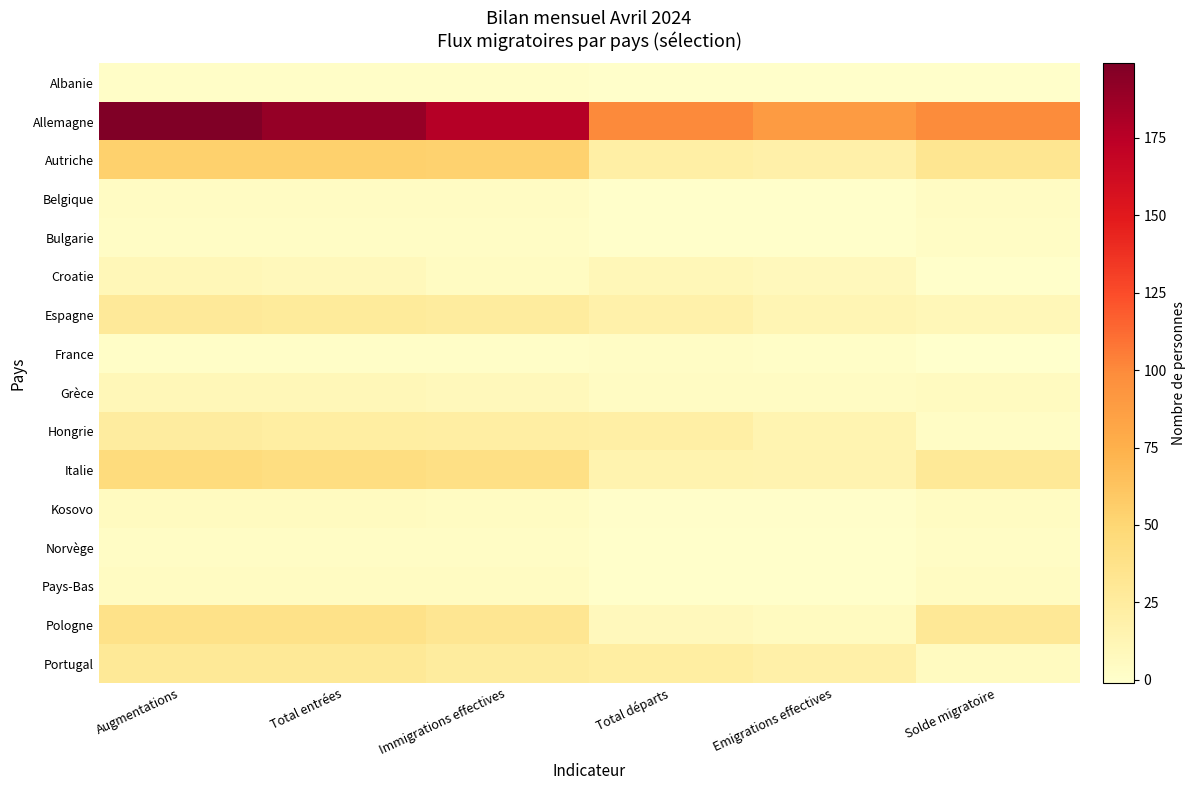

Reading left to right, what are all the values shown in this chart?

Albanie: Augmentations=2	Total entrées=2	Immigrations effectives=2	Total départs=0	Emigrations effectives=0	Solde migratoire=0
Allemagne: Augmentations=199	Total entrées=190	Immigrations effectives=177	Total départs=100	Emigrations effectives=89	Solde migratoire=99
Autriche: Augmentations=54	Total entrées=54	Immigrations effectives=53	Total départs=21	Emigrations effectives=19	Solde migratoire=33
Belgique: Augmentations=4	Total entrées=4	Immigrations effectives=4	Total départs=0	Emigrations effectives=0	Solde migratoire=4
Bulgarie: Augmentations=3	Total entrées=3	Immigrations effectives=3	Total départs=0	Emigrations effectives=0	Solde migratoire=3
Croatie: Augmentations=10	Total entrées=9	Immigrations effectives=5	Total départs=10	Emigrations effectives=8	Solde migratoire=0
Espagne: Augmentations=28	Total entrées=27	Immigrations effectives=25	Total départs=18	Emigrations effectives=13	Solde migratoire=10
France: Augmentations=2	Total entrées=2	Immigrations effectives=2	Total départs=3	Emigrations effectives=2	Solde migratoire=-1
Grèce: Augmentations=10	Total entrées=10	Immigrations effectives=9	Total départs=4	Emigrations effectives=4	Solde migratoire=6
Hongrie: Augmentations=24	Total entrées=23	Immigrations effectives=22	Total départs=21	Emigrations effectives=14	Solde migratoire=3
Italie: Augmentations=45	Total entrées=42	Immigrations effectives=40	Total départs=16	Emigrations effectives=15	Solde migratoire=29
Kosovo: Augmentations=6	Total entrées=6	Immigrations effectives=5	Total départs=1	Emigrations effectives=1	Solde migratoire=5
Norvège: Augmentations=3	Total entrées=3	Immigrations effectives=3	Total départs=0	Emigrations effectives=0	Solde migratoire=3
Pays-Bas: Augmentations=5	Total entrées=5	Immigrations effectives=5	Total départs=0	Emigrations effectives=0	Solde migratoire=5
Pologne: Augmentations=38	Total entrées=38	Immigrations effectives=32	Total départs=8	Emigrations effectives=6	Solde migratoire=30
Portugal: Augmentations=29	Total entrées=29	Immigrations effectives=25	Total départs=23	Emigrations effectives=20	Solde migratoire=6